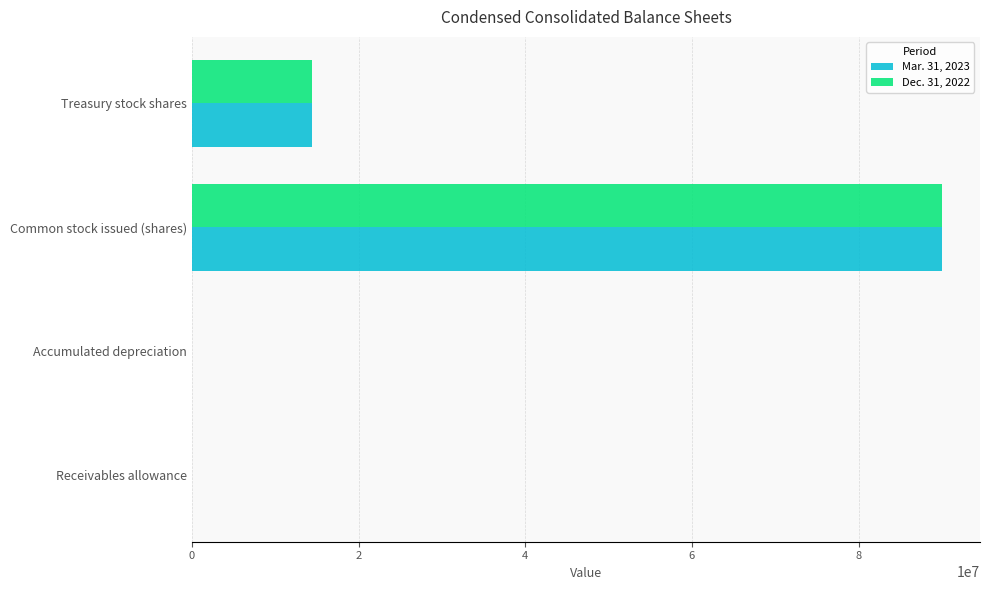

Which series has the widest spread of values?

Mar. 31, 2023